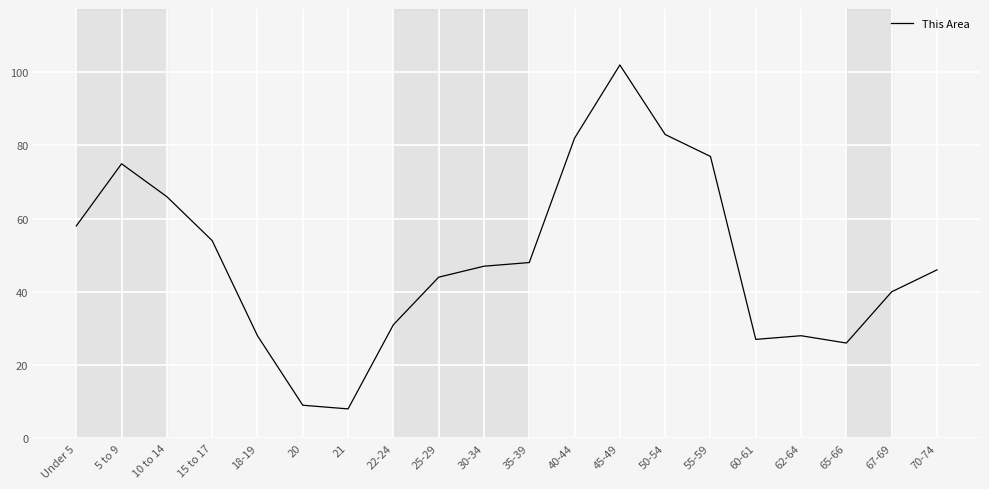

Reading left to right, transcribe all the data shown in this chart.

58	75	66	54	28	9	8	31	44	47	48	82	102	83	77	27	28	26	40	46